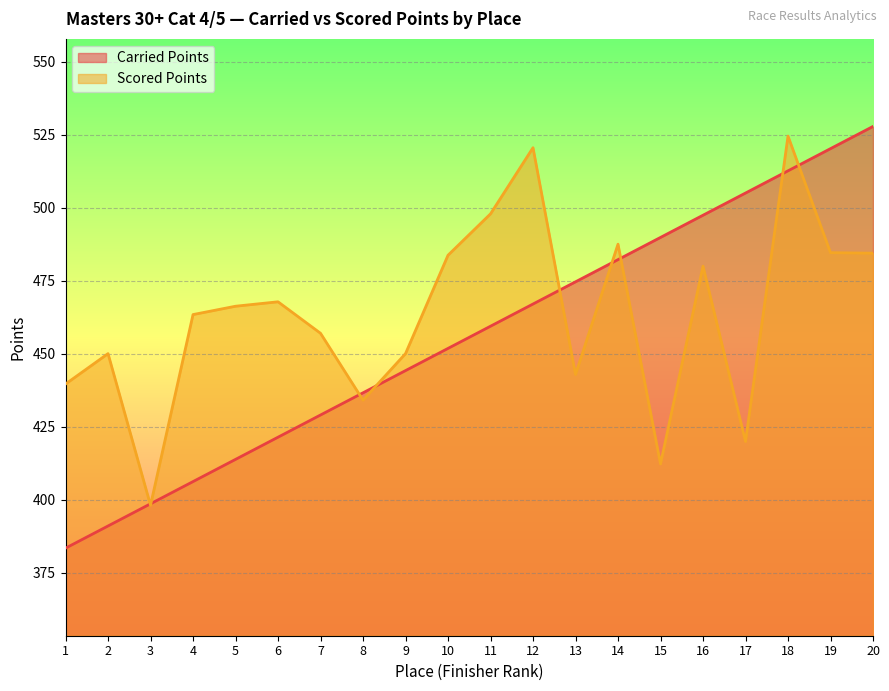

Which category has the lowest value in the Carried Points series?

1